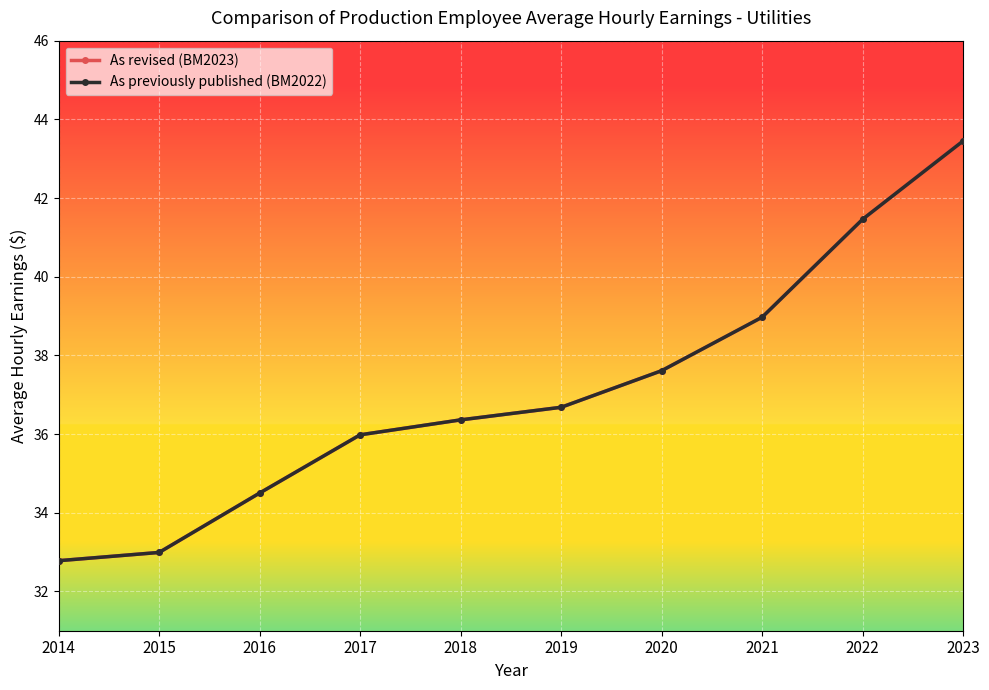

Reading right to left, list all the values displayed in this chart.

As revised (BM2023): 2023=43.5	2022=41.5	2021=39.0	2020=37.6	2019=36.7	2018=36.4	2017=36.0	2016=34.5	2015=33.0	2014=32.8
As previously published (BM2022): 2023=43.5	2022=41.5	2021=39.0	2020=37.6	2019=36.7	2018=36.4	2017=36.0	2016=34.5	2015=33.0	2014=32.8